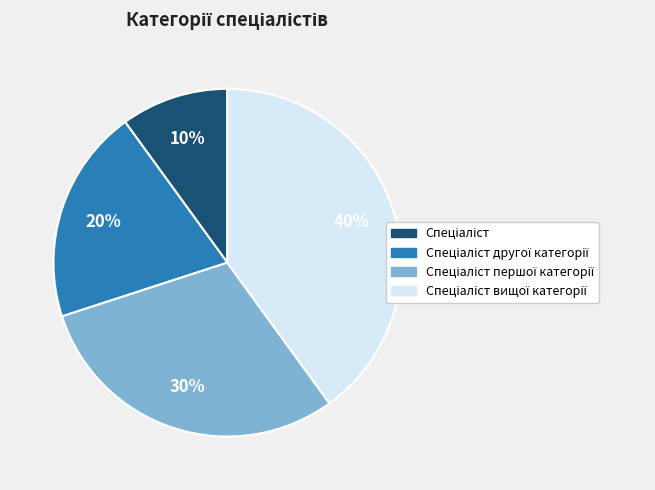

Does any single category account for the majority?

No